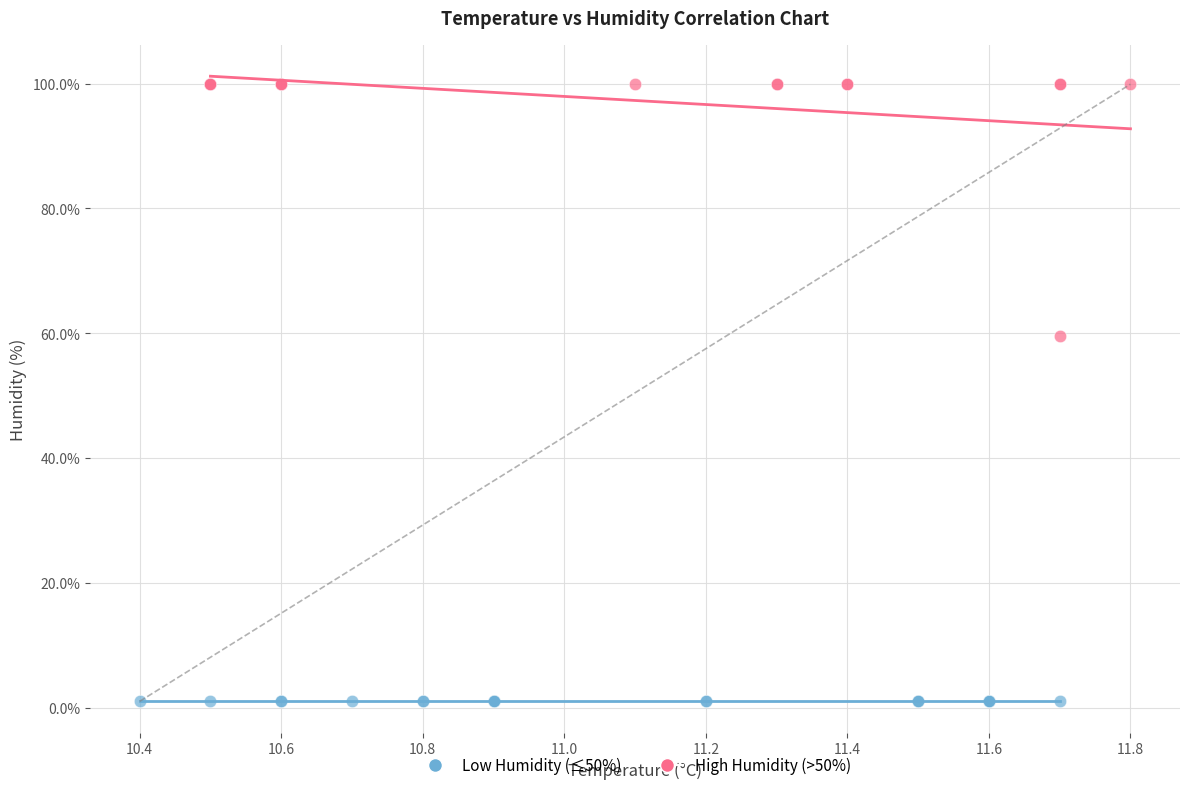

Which series reaches the maximum Y coordinate?

High Humidity (>50%)